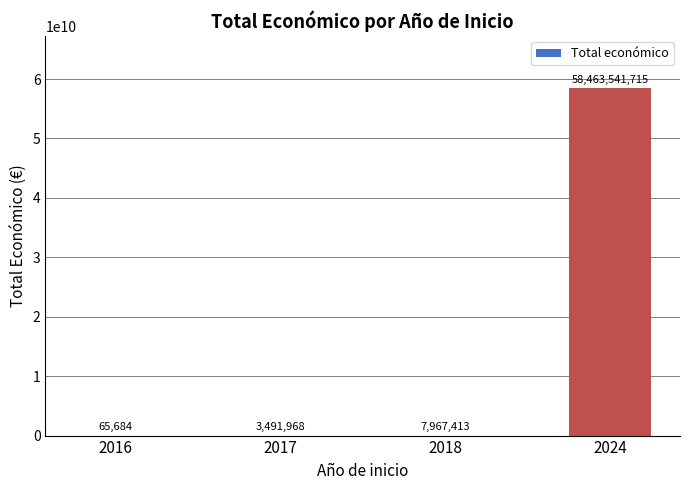

What is the sum of all values?

58475066780